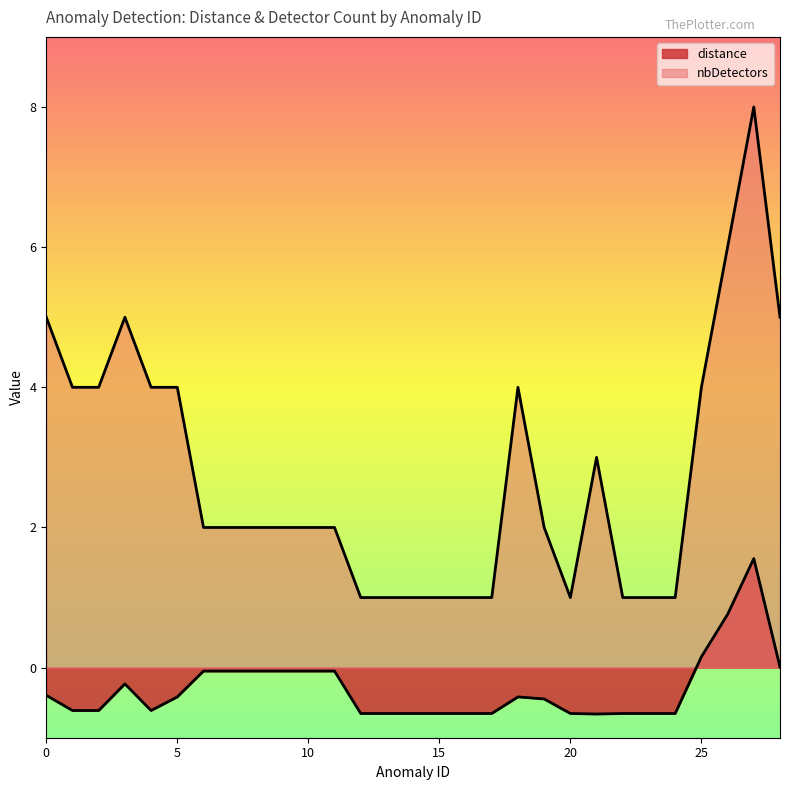

Does the chart display data point markers on the line(s)?

No